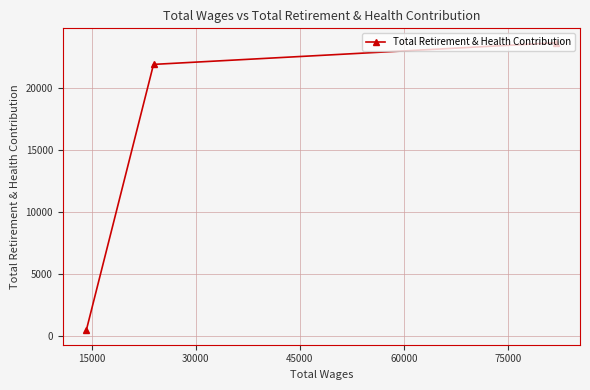

What is the value of the 2nd point from the left?

21881